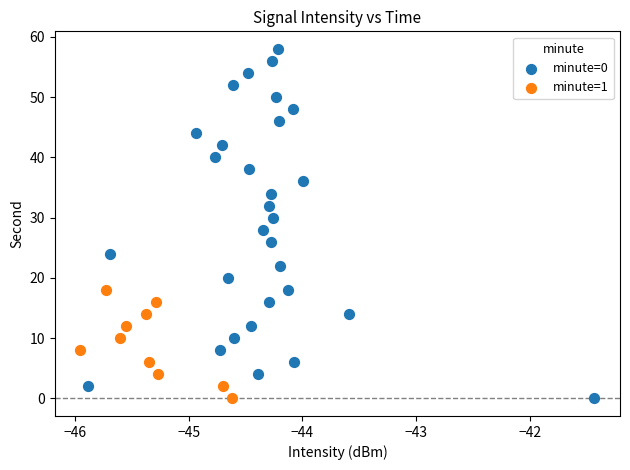

What are all the series names shown in the legend?

minute=0, minute=1